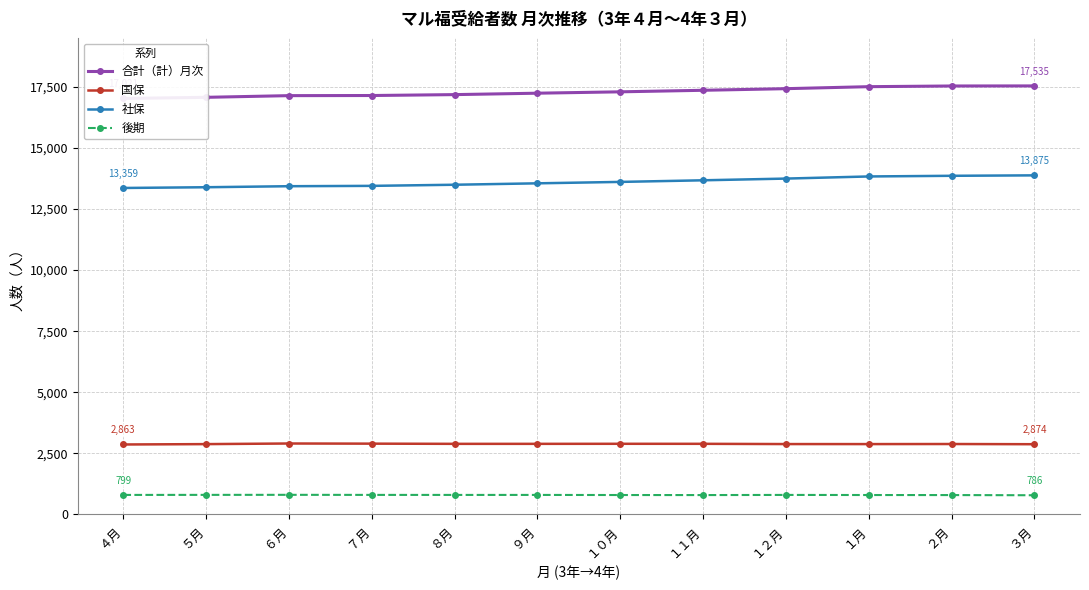

Reading left to right, transcribe all the data shown in this chart.

合計（計）月次: 17021	17068	17137	17142	17179	17237	17293	17356	17422	17504	17532	17535
国保: 2863	2878	2903	2897	2889	2889	2891	2890	2880	2879	2882	2874
社保: 13359	13389	13431	13445	13491	13549	13607	13673	13743	13830	13857	13875
後期: 799	801	803	800	799	799	795	793	799	795	793	786